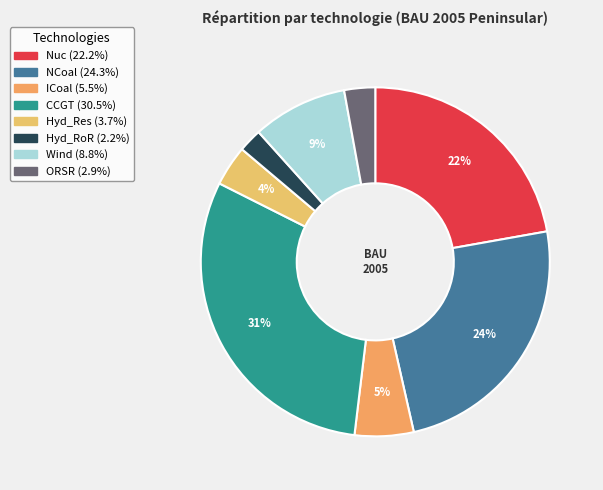

What is the smallest slice in the pie chart?

Hyd_RoR